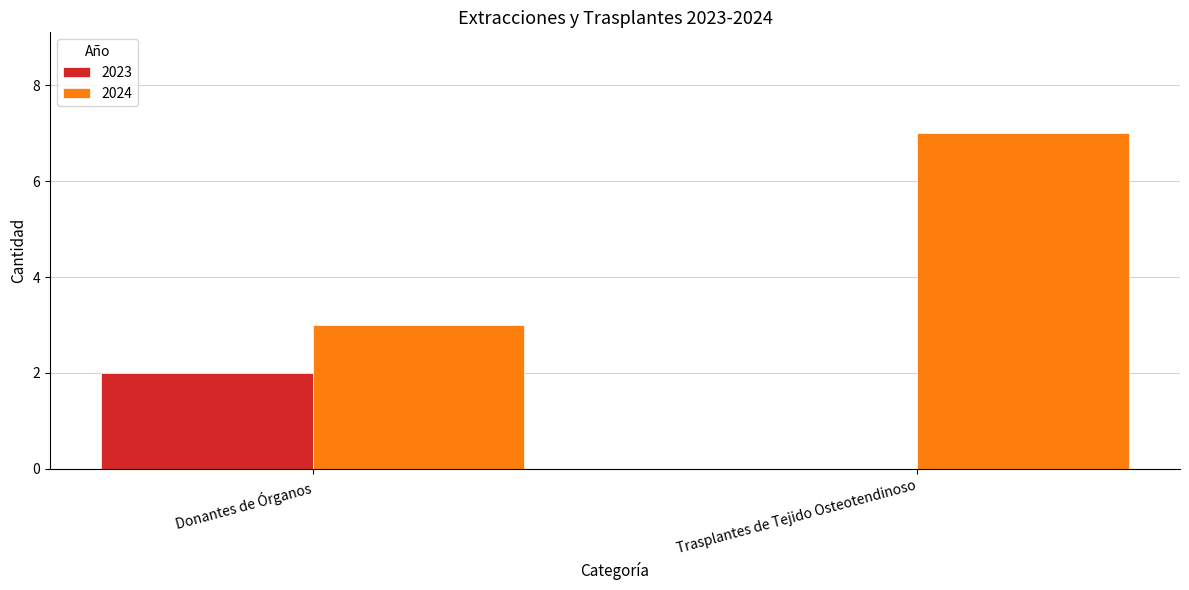

Which series has the widest spread of values?

2024